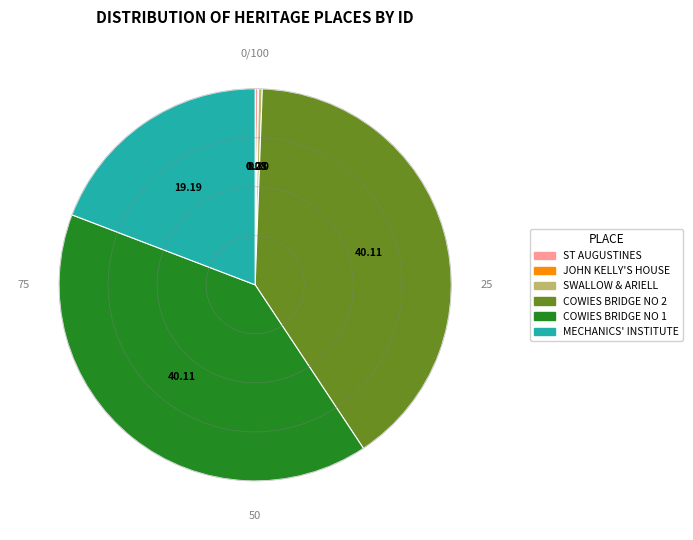

Does any single category account for the majority?

No